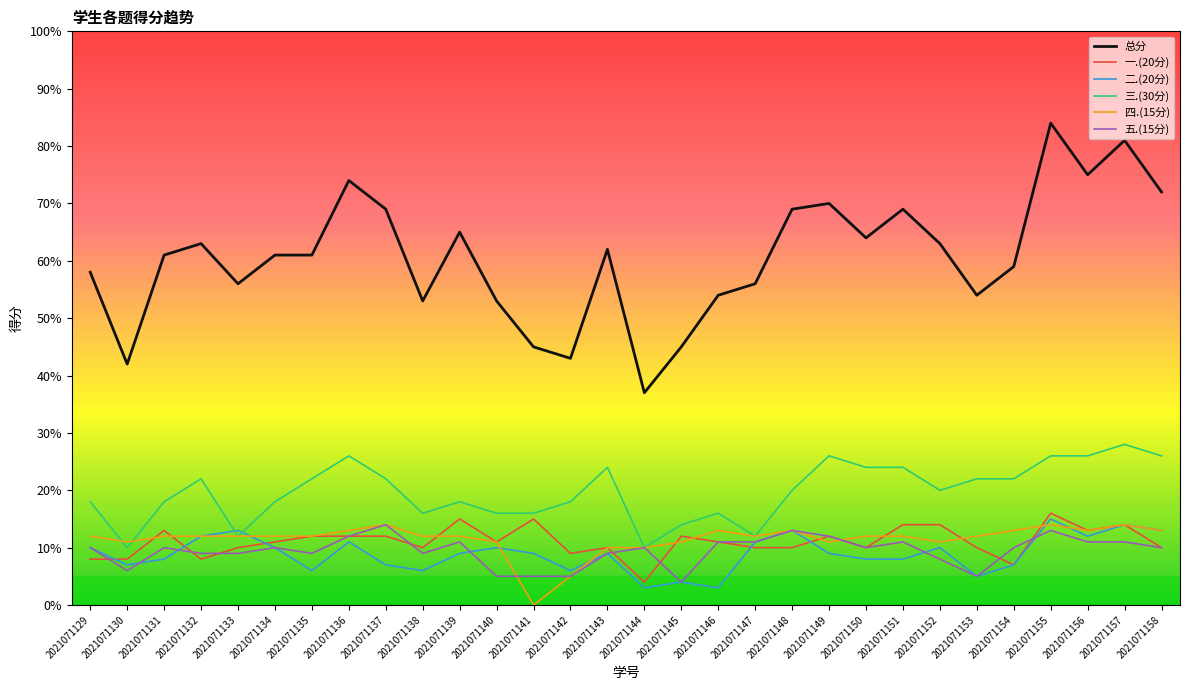

Between 2021071134 and 2021071143, which series saw the biggest shift?

三.(30分)